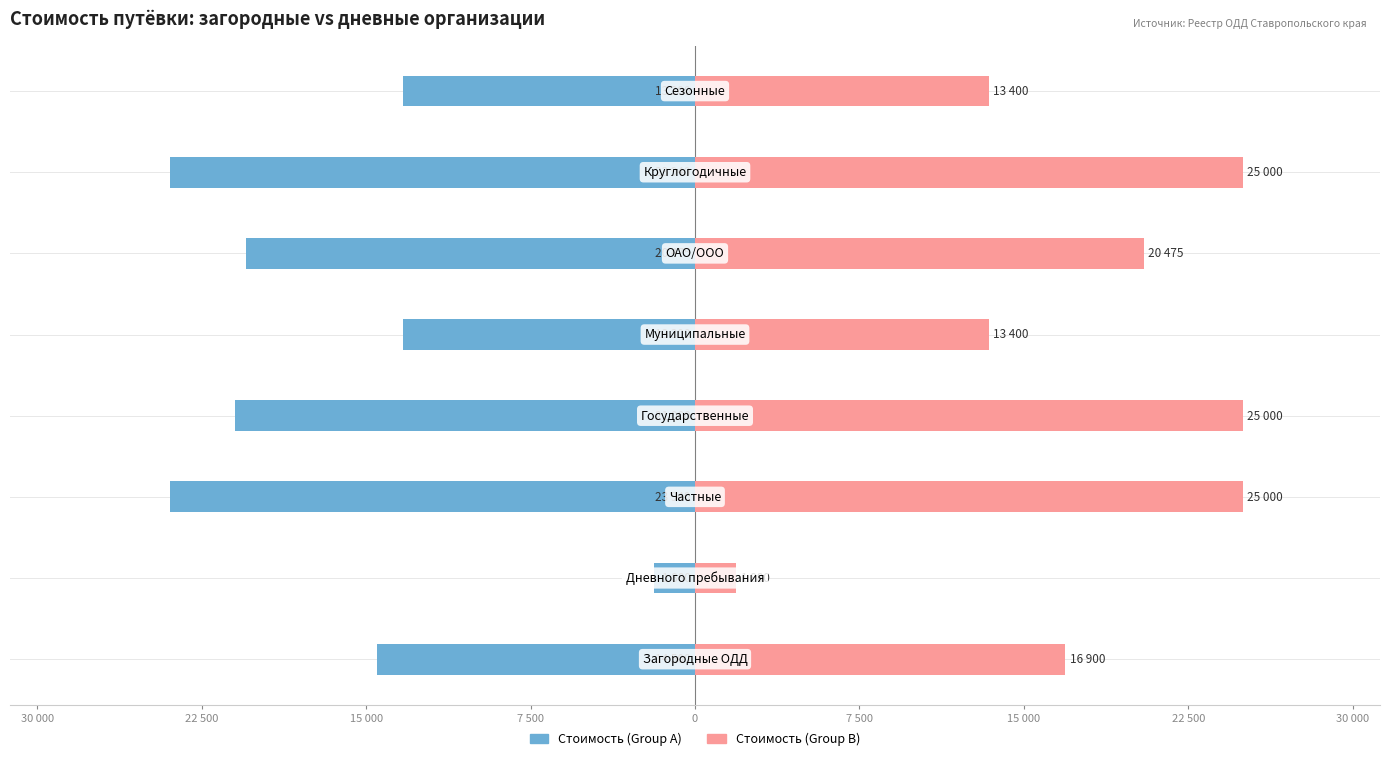

True or false: Стоимость (Group A) has a value of -30656 at 7 500.

False